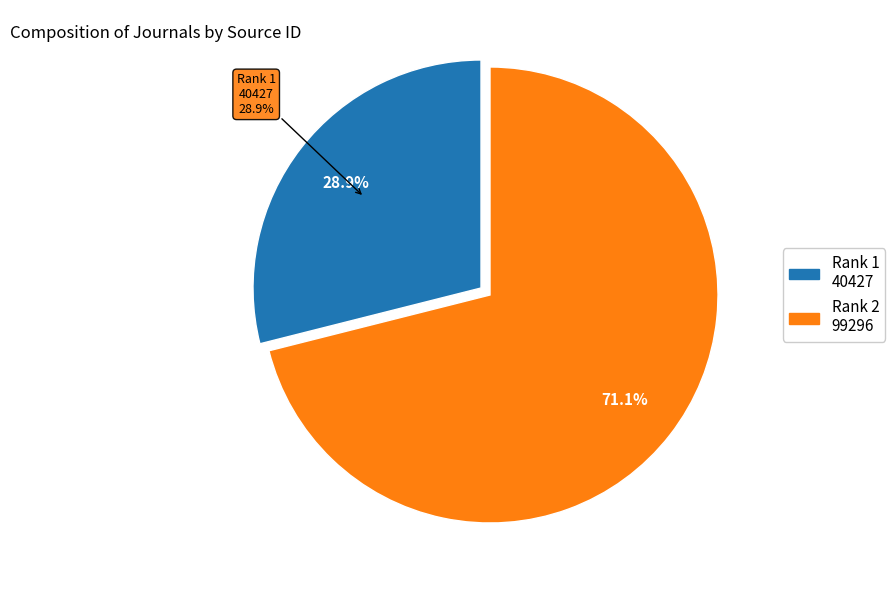

Count the number of slices in the pie.

2